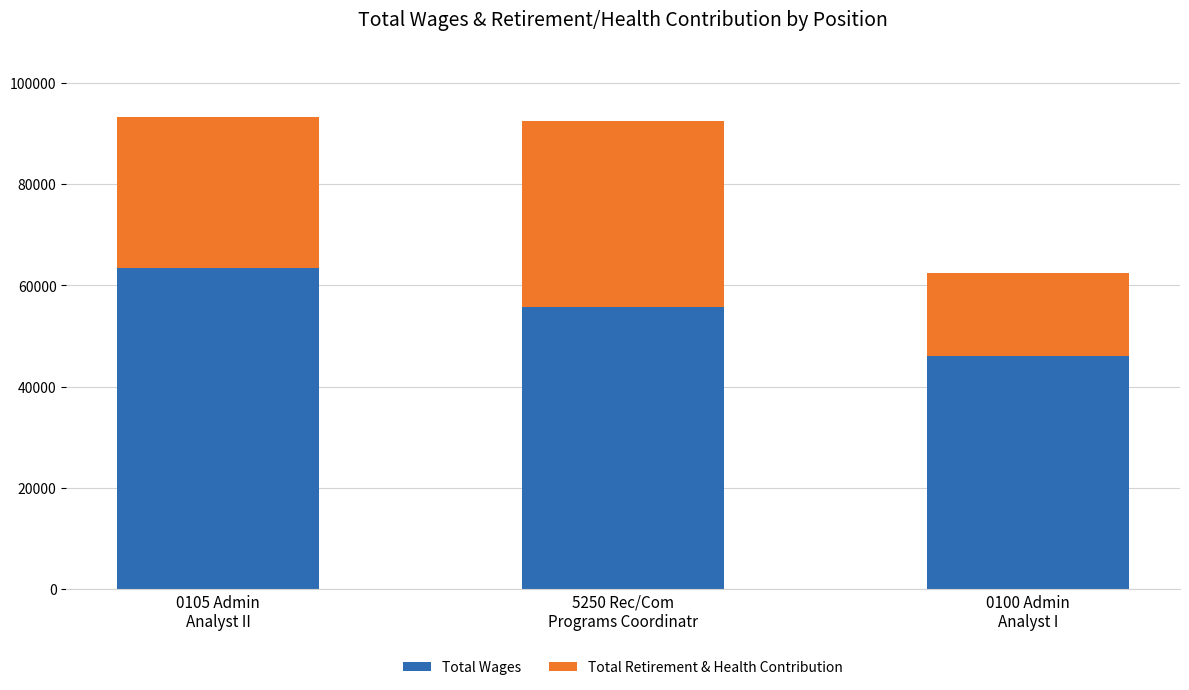

Reading left to right, list the values for the Total Wages series.

63462	55829	46015